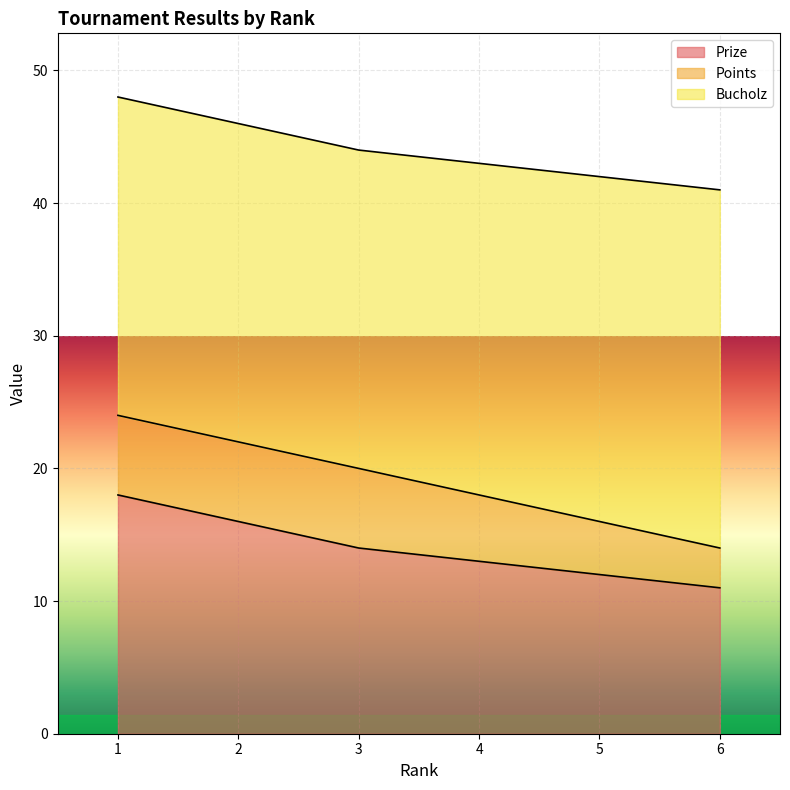

How many data points in Prize are less than 14?

3